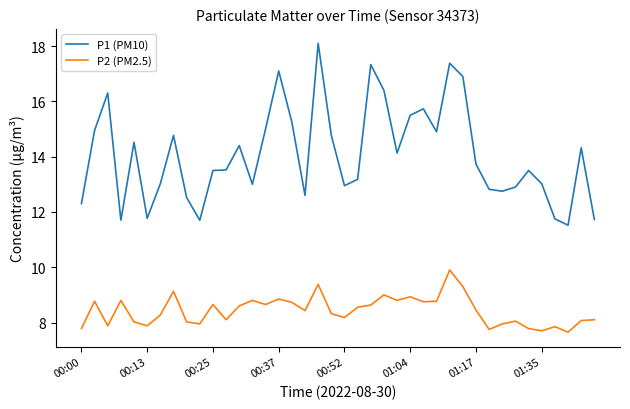

List the series in order of their overall mean, highest first.

P1 (PM10), P2 (PM2.5)